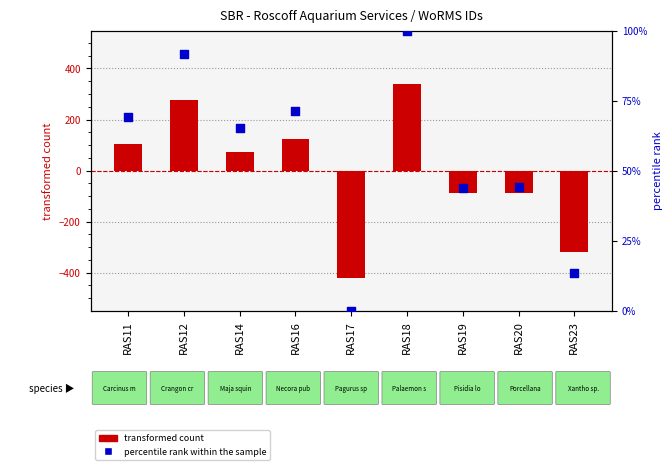

What is the total value across all series at RAS14?

138.9